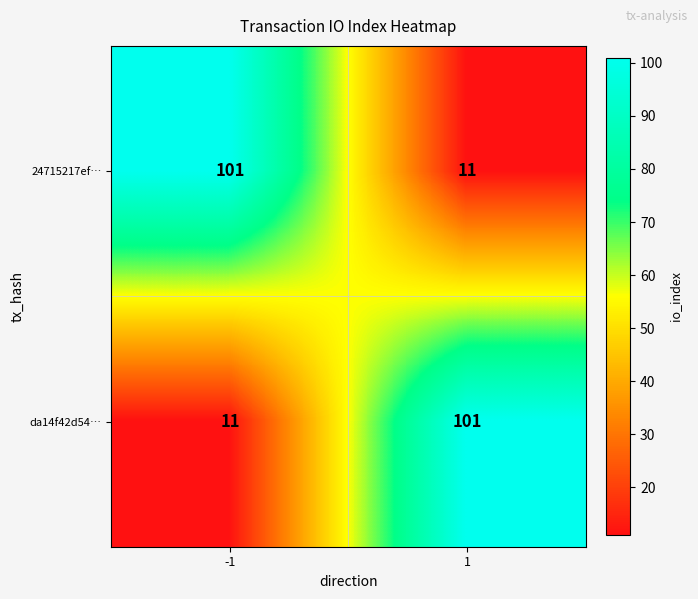

Is it true that da14f42d54… equals 54 at 1?

False